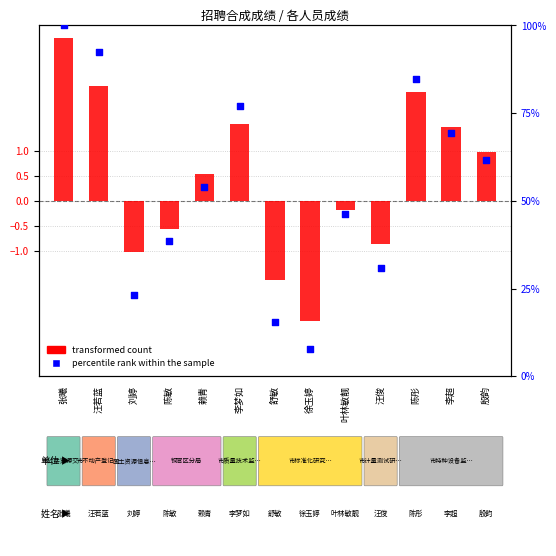

Which series reaches the minimum Y coordinate?

transformed count